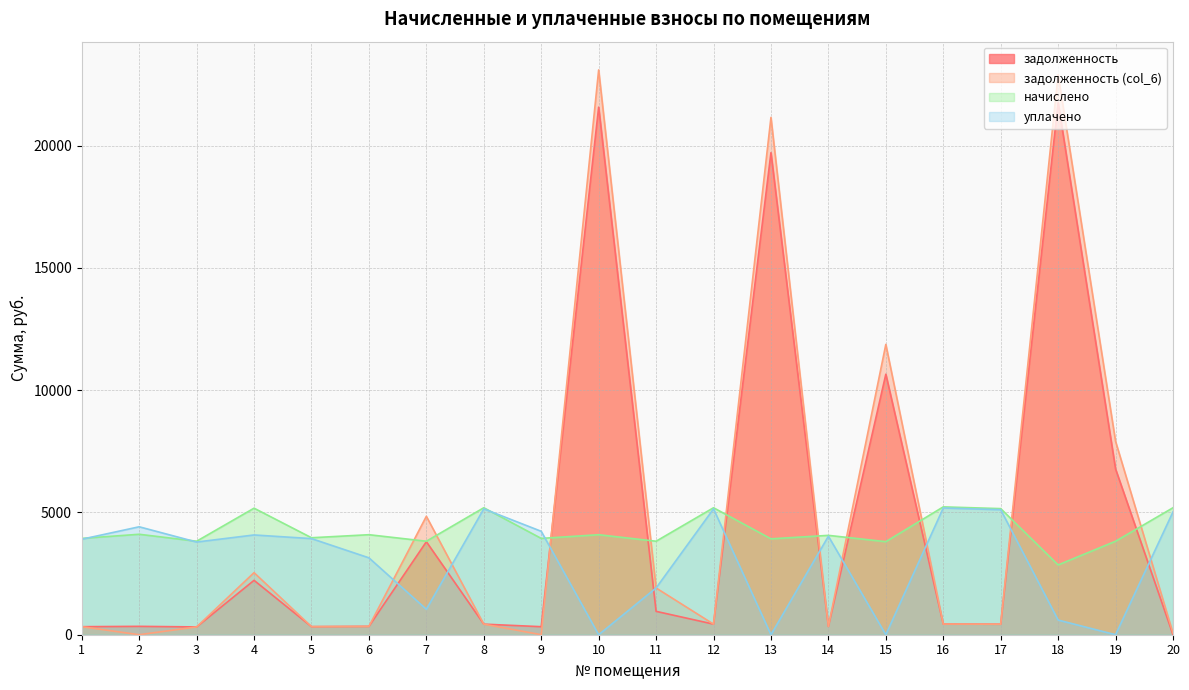

Is it true that задолженность equals 28420.5 at 10?

False